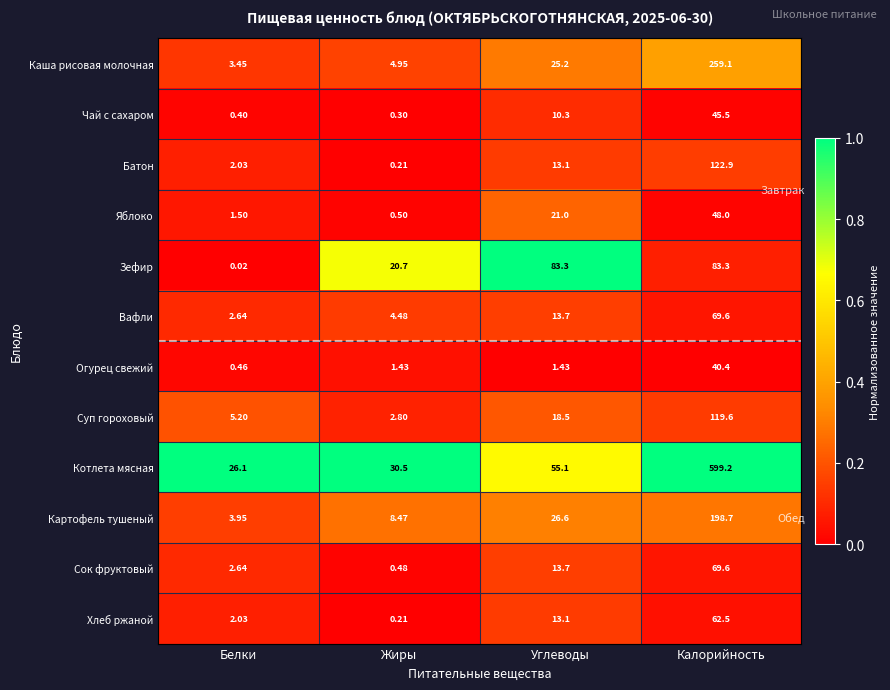

At which category does the chart reach its minimum across all series?

Белки